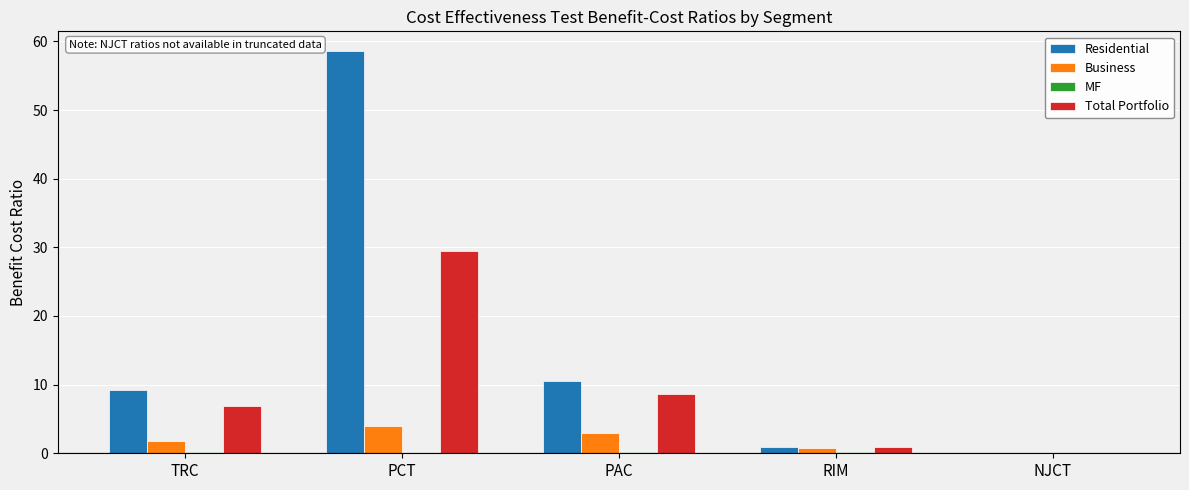

How many values in Residential are above zero?

4